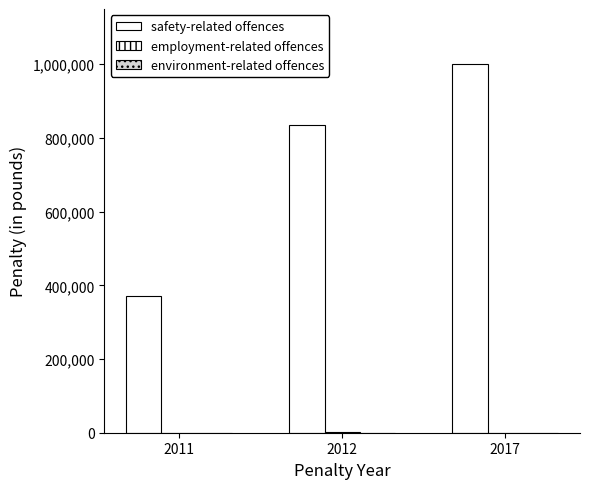

What is the spread (max minus min) of values at 2017?

1000000